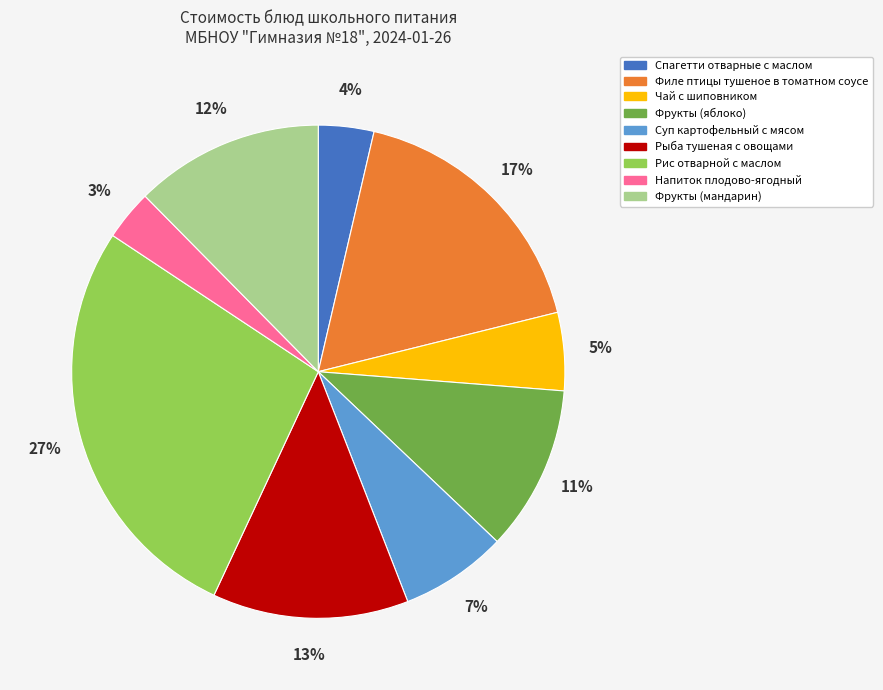

Which slice is the largest?

Рис отварной с маслом